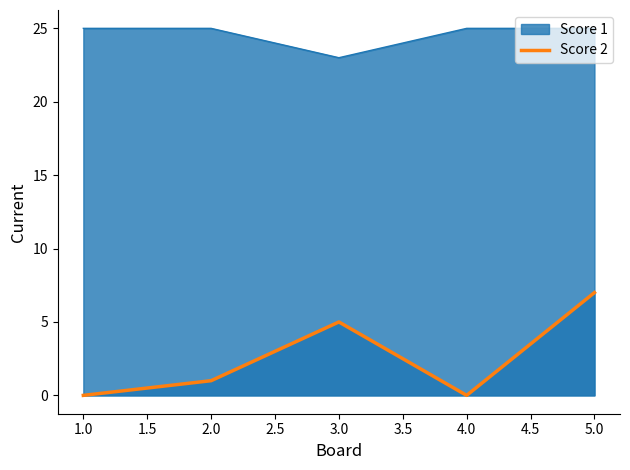

How many values are below 1?

2